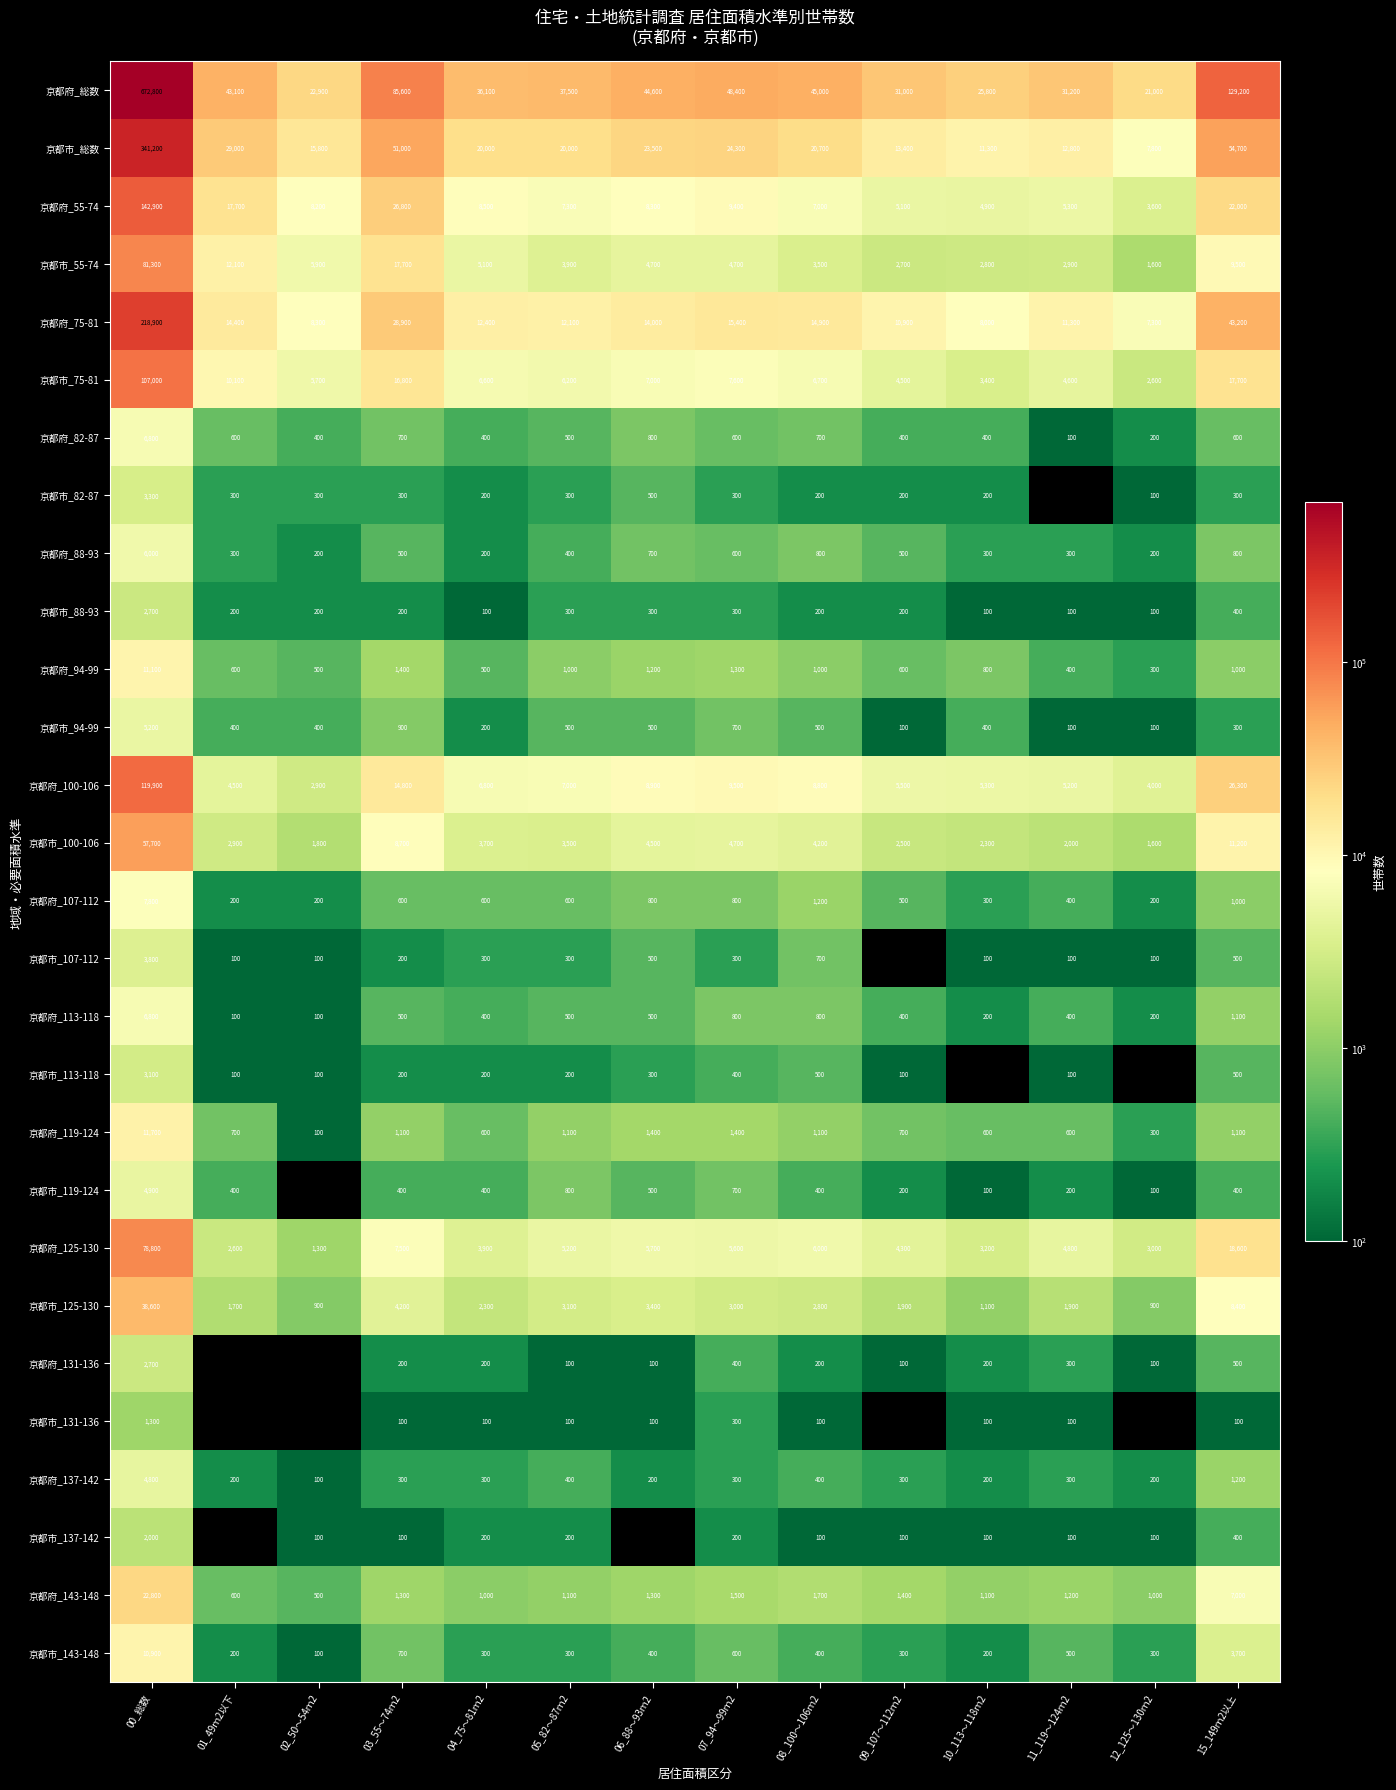

How many data points in 京都府_100-106 are less than 7000?

7